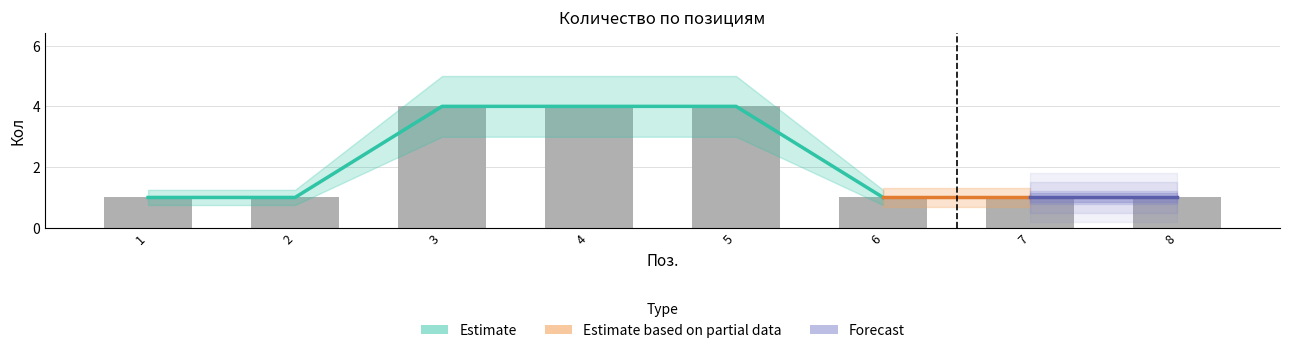

The chart shows a value of 1 at 4. True or false?

False